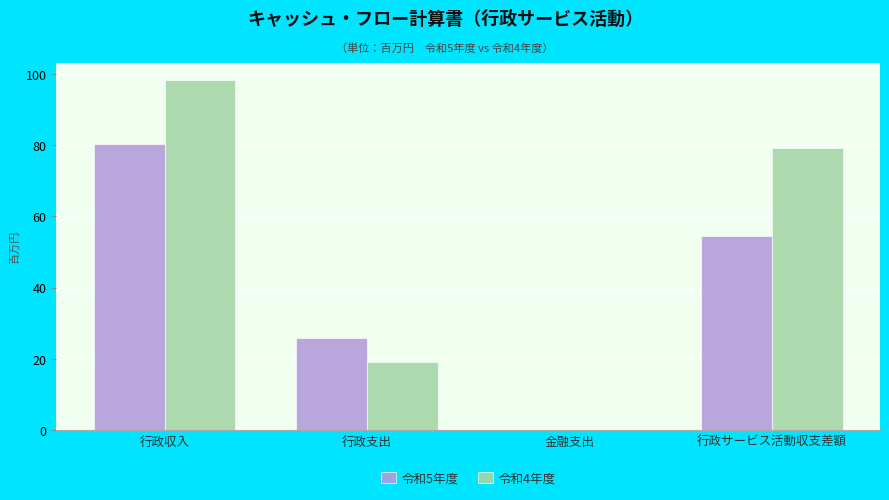

What is the maximum value shown in the chart?

98.2